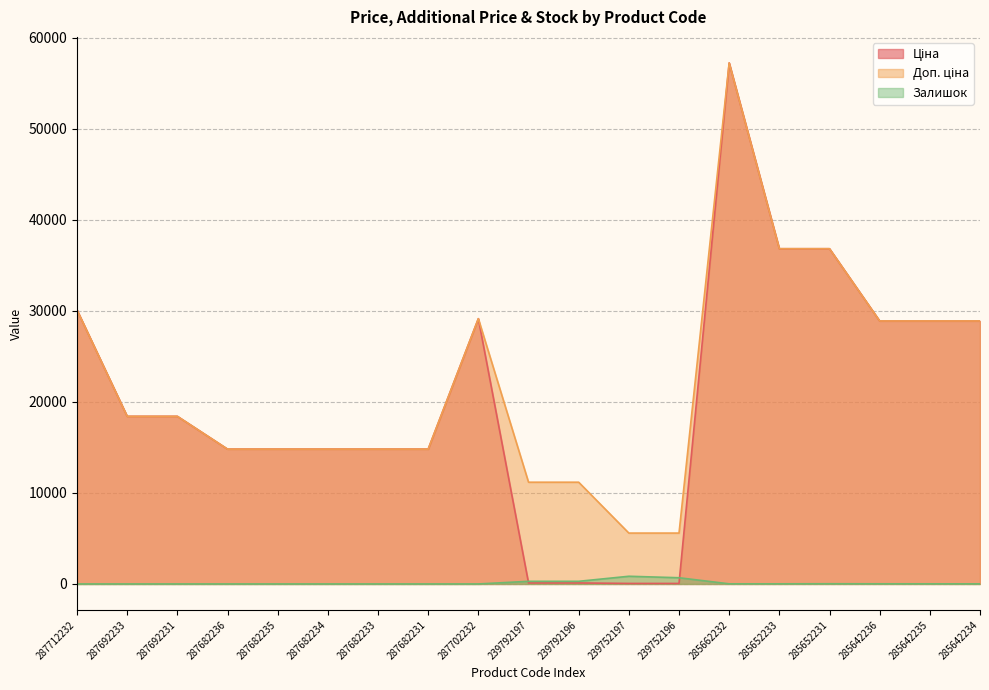

Is the value of Залишок at 285642234 greater than the value of Ціна at 239792196?

No